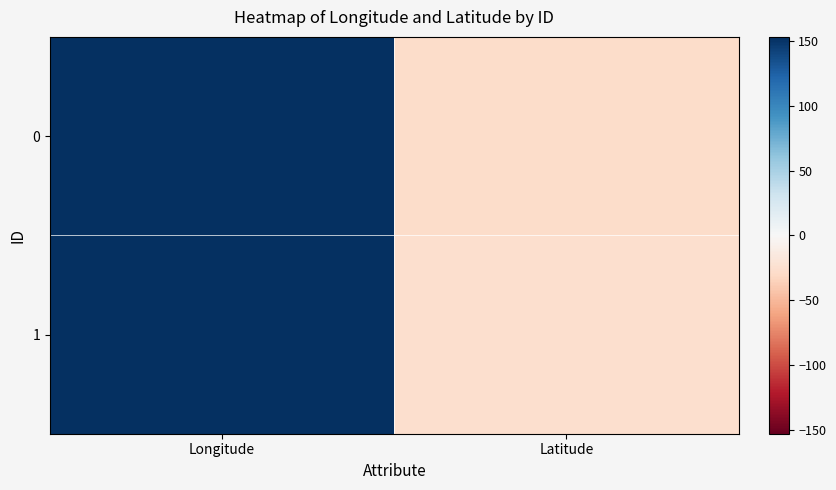

List the series in order of their peak value, highest first.

0, 1